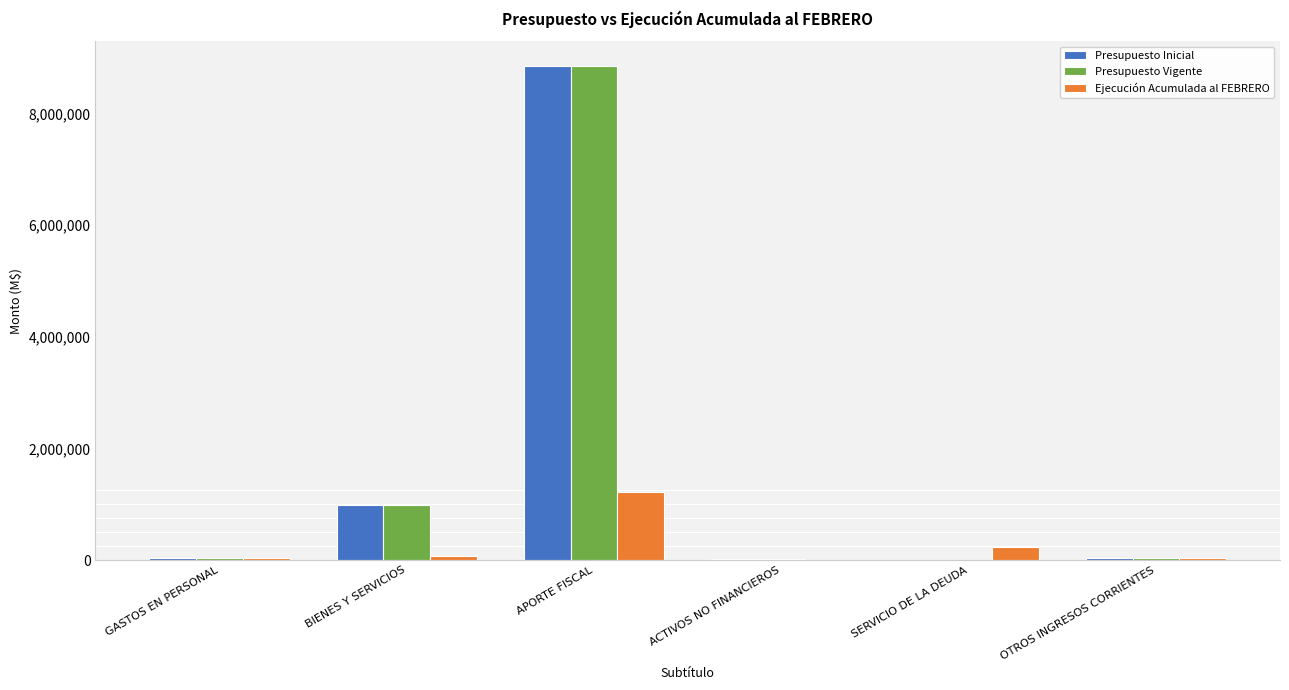

Is the value of Ejecución Acumulada al FEBRERO at SERVICIO DE LA DEUDA greater than the value of Presupuesto Vigente at APORTE FISCAL?

No